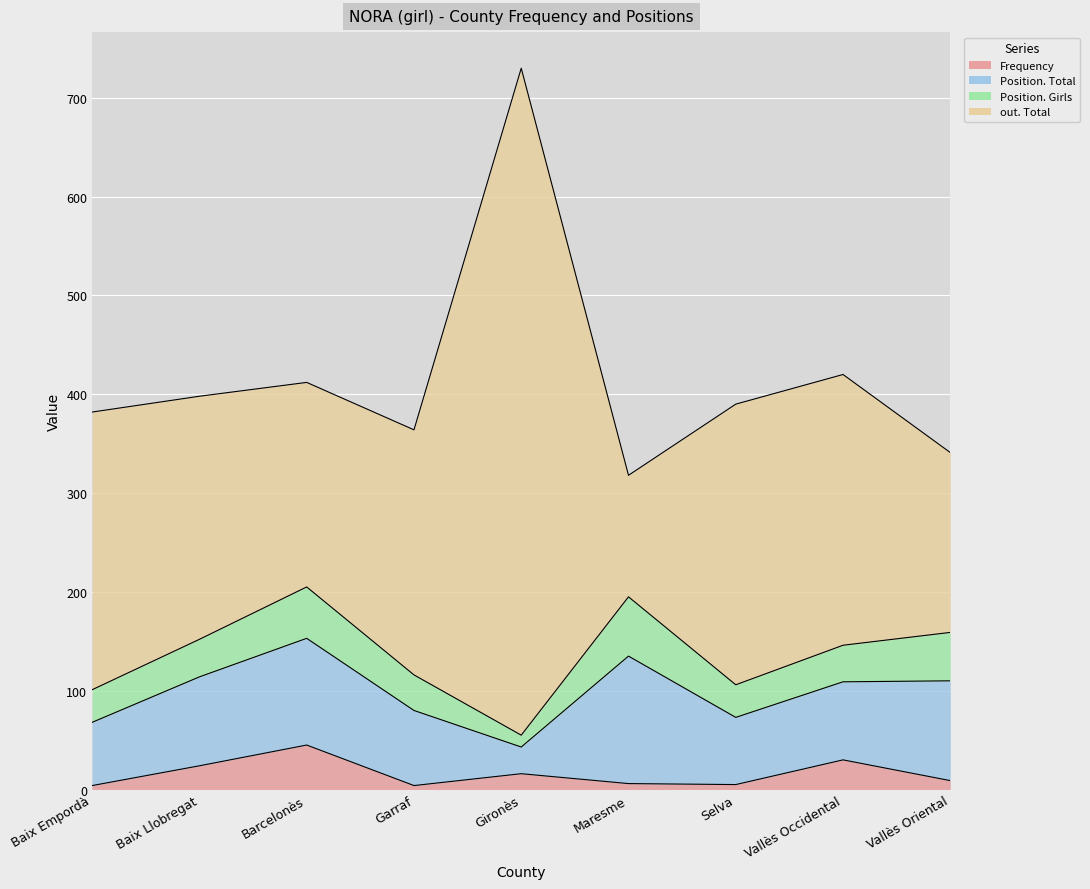

How many intersections are there between Position. Total and out. Total?

2